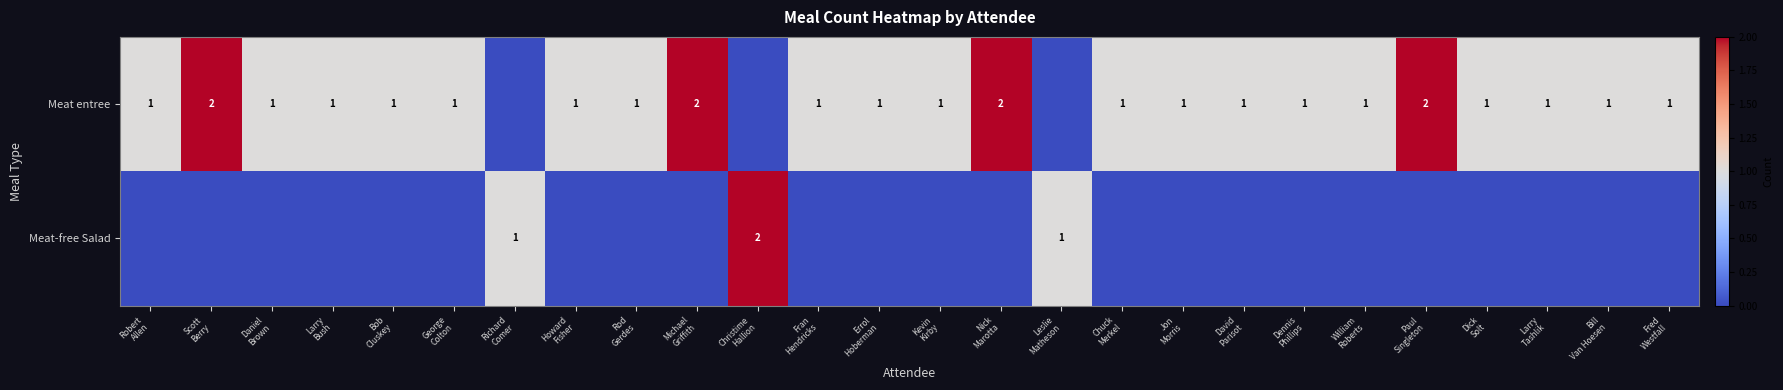

What is the total value across all series at Rod
Gerdes?

1